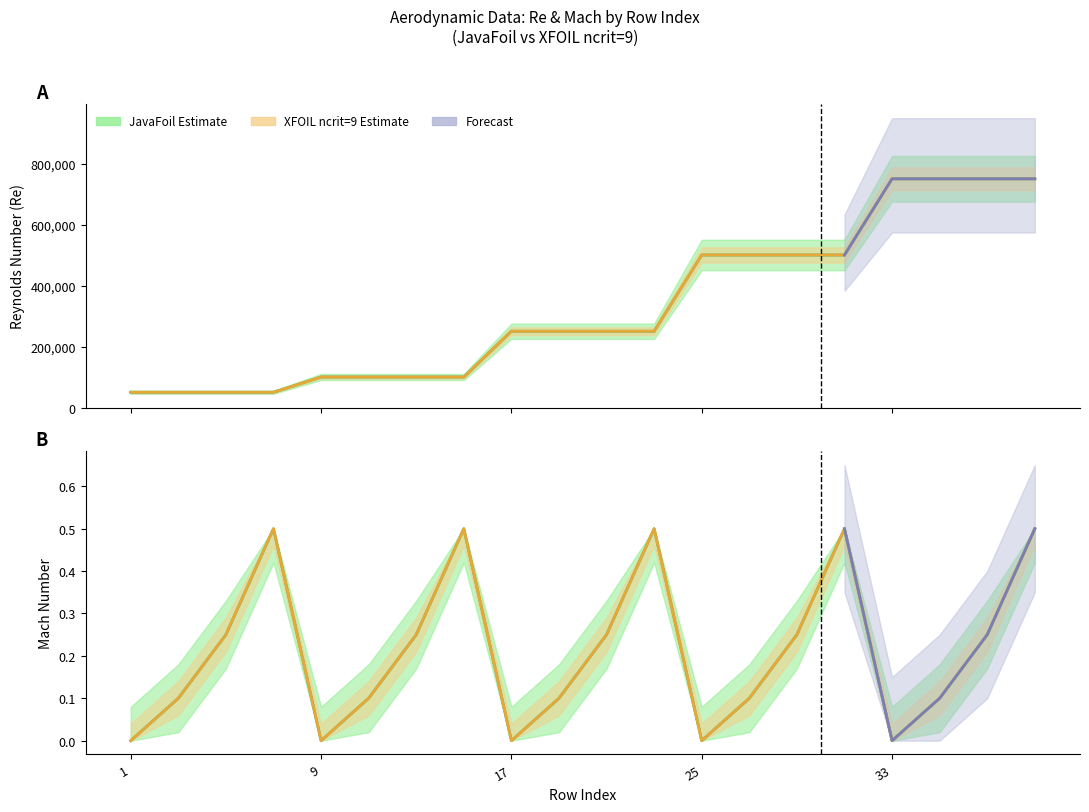

True or false: Mach_JavaFoil and JavaFoil cross at least once.

False